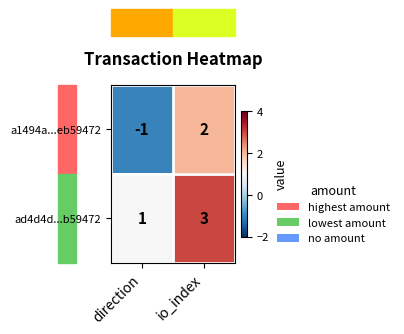

How many data points does each series have?

2